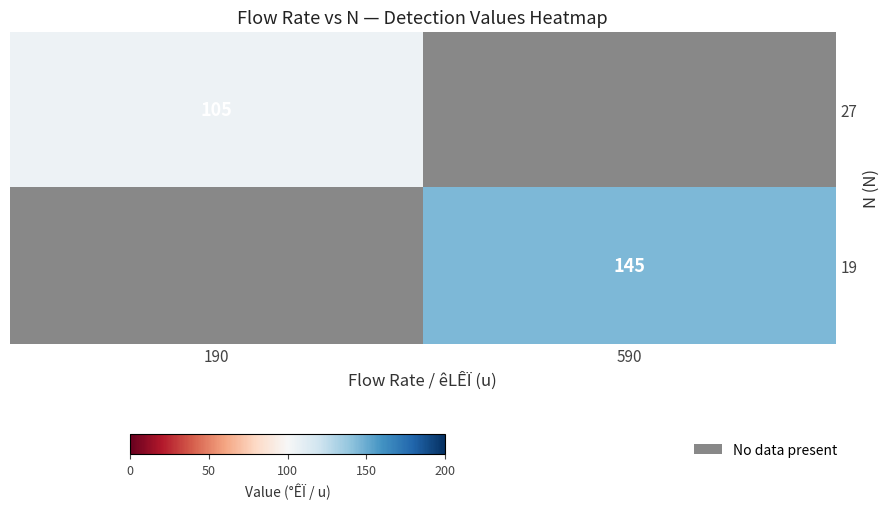

The value of 19 at 590 is 205.0. True or false?

False